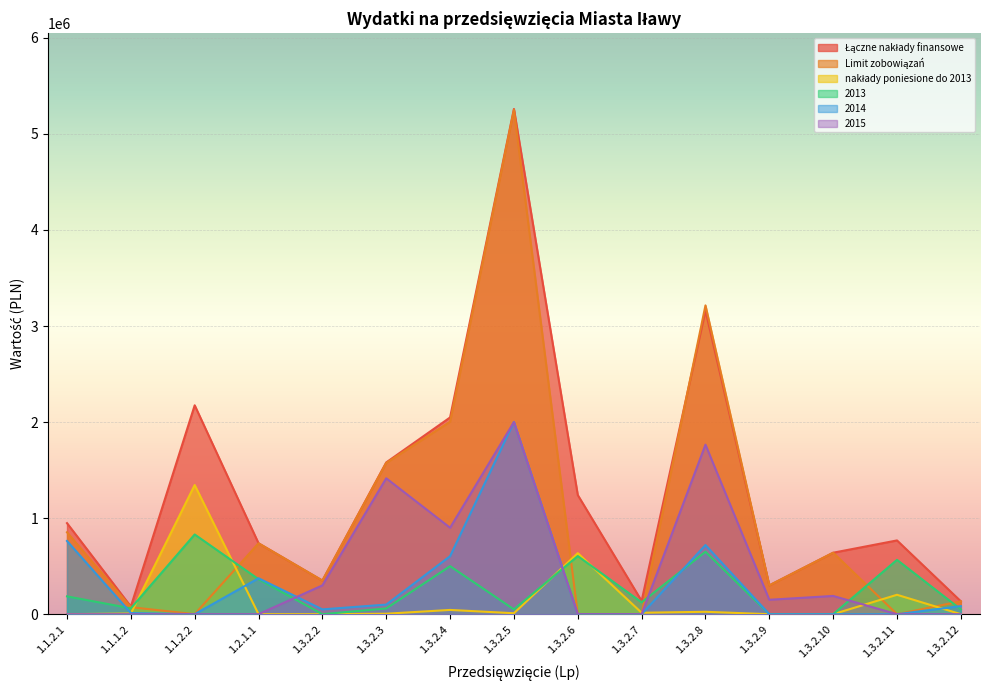

Is the value of 2014 at 1.3.2.11 greater than the value of 2015 at 1.3.2.6?

No